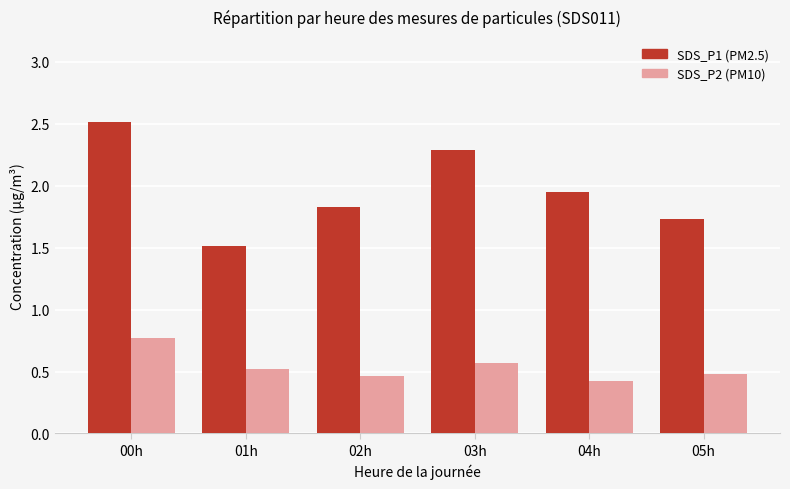

What is the difference between the highest and lowest values at 01h?

1.0